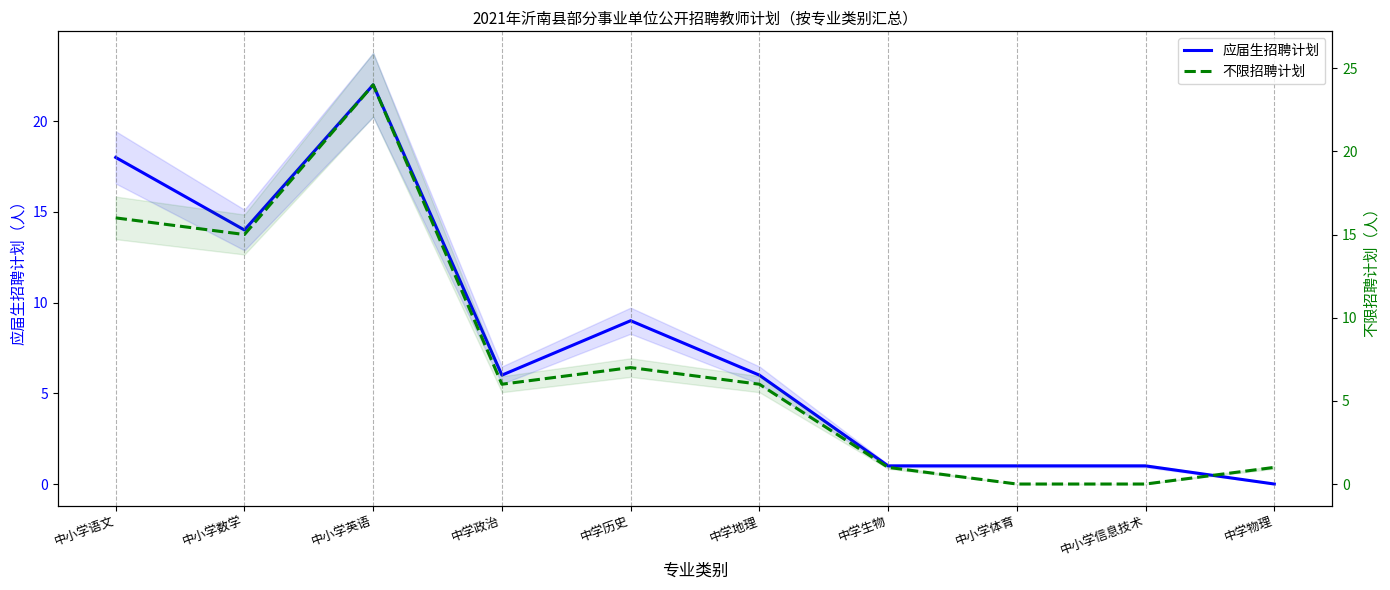

Which series has the widest spread of values?

不限招聘计划